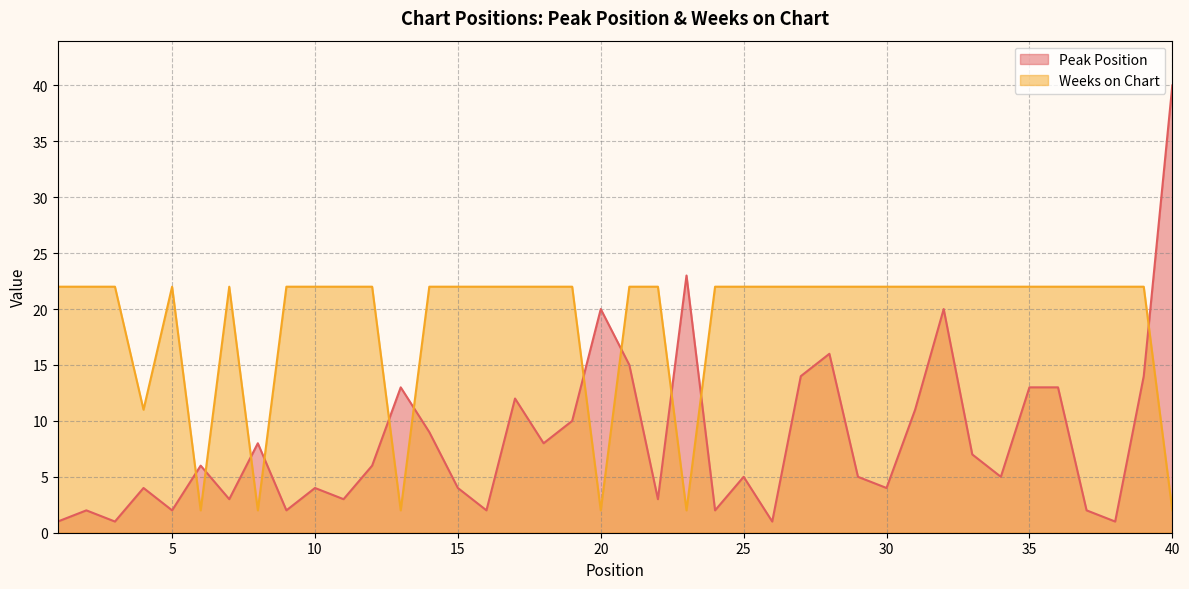

Does the chart display data point markers on the line(s)?

No